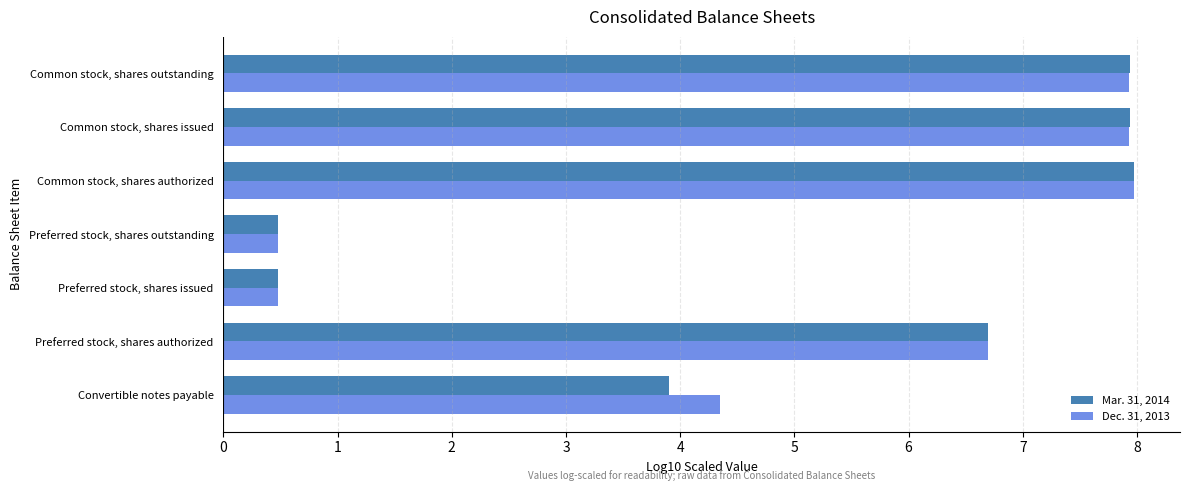

Where is Mar. 31, 2014 nearest to the value 4?

Convertible notes payable